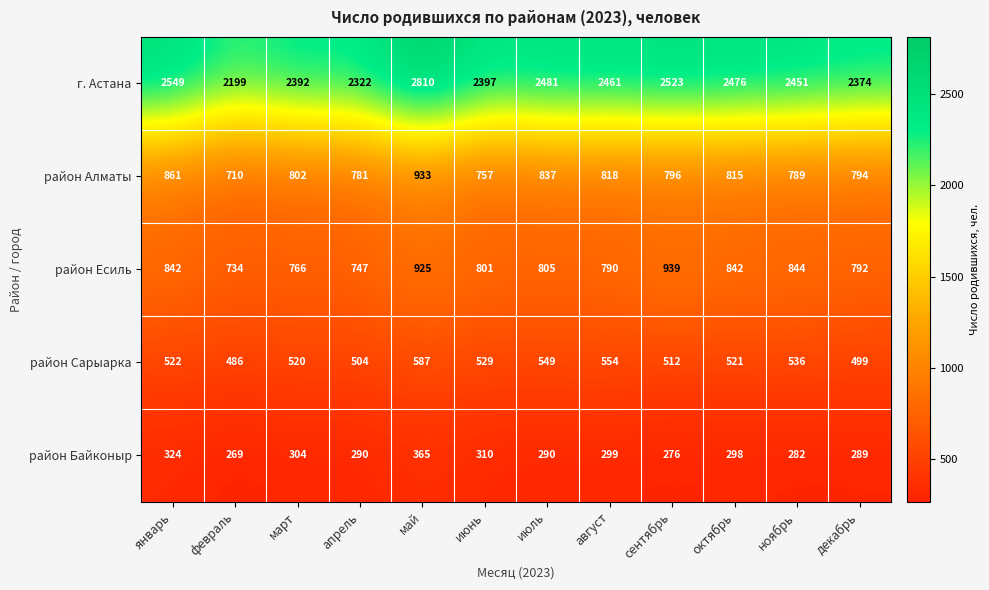

What is the difference between the highest and lowest values at октябрь?

2178